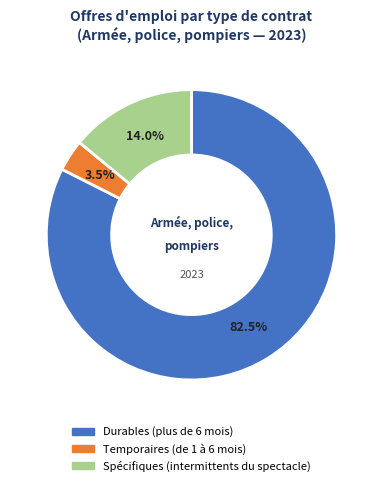

How many slices are in this pie chart?

3